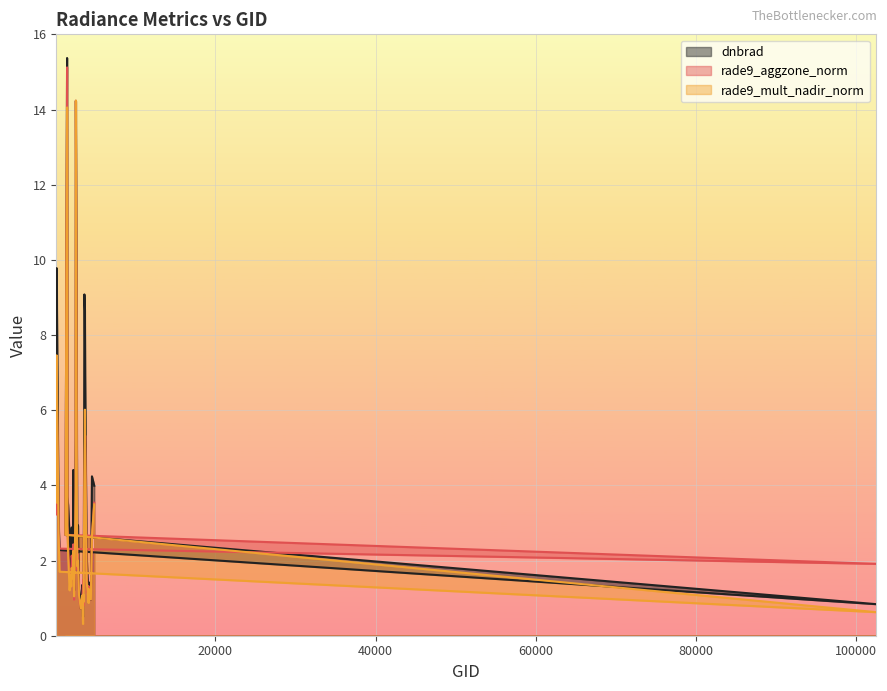

What value does the dnbrad series have at 3734?

7.0